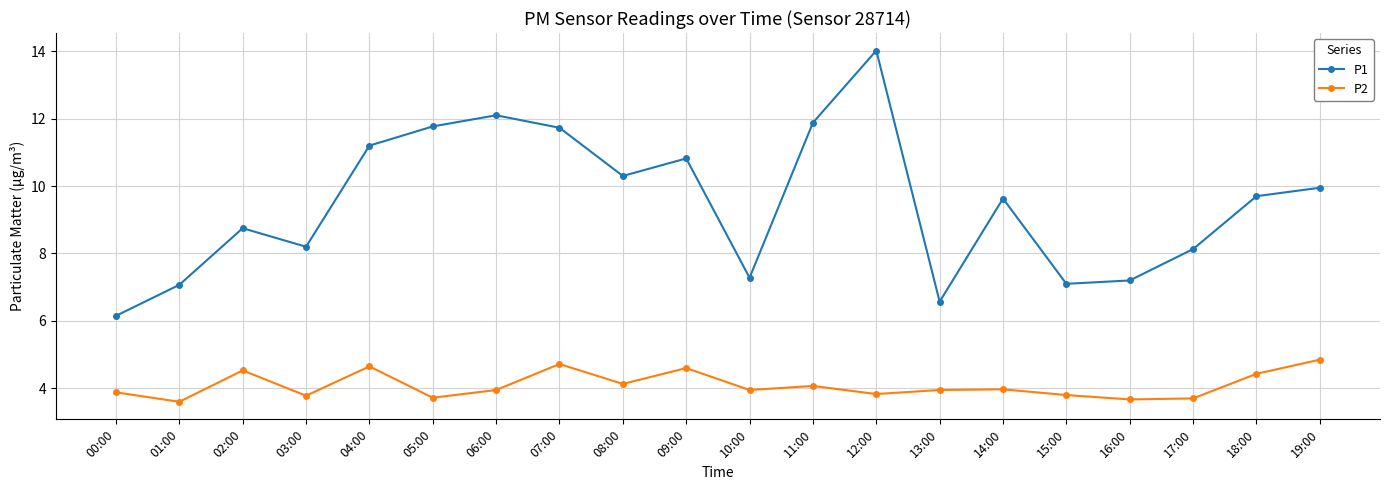

What position from the left is 16:00?

17